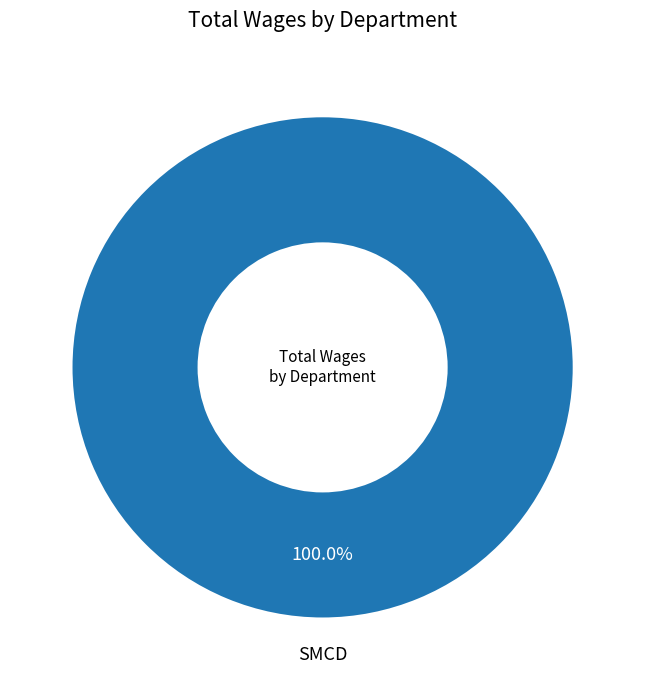

Does any single category account for the majority?

Yes